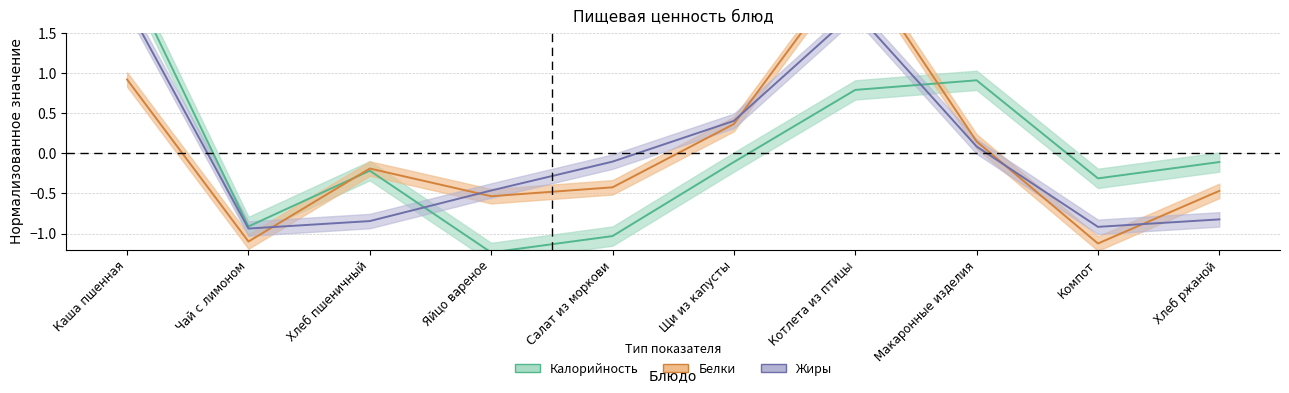

Which label corresponds to the smallest value in the chart?

Яйцо вареное